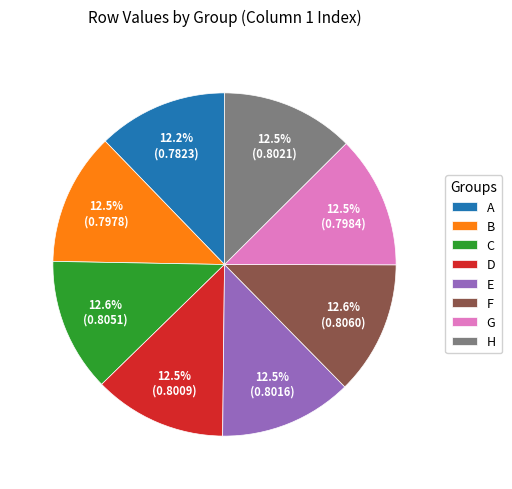

Do B and E together represent more than half of the pie?

No